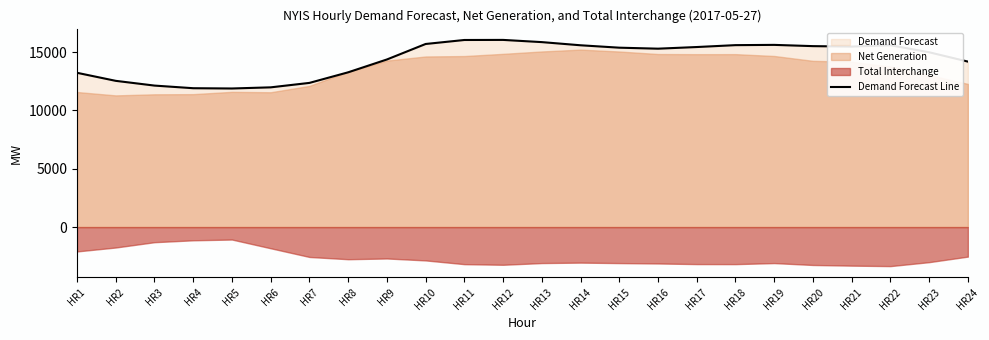

Read the value at HR24, to the nearest 10.

14180